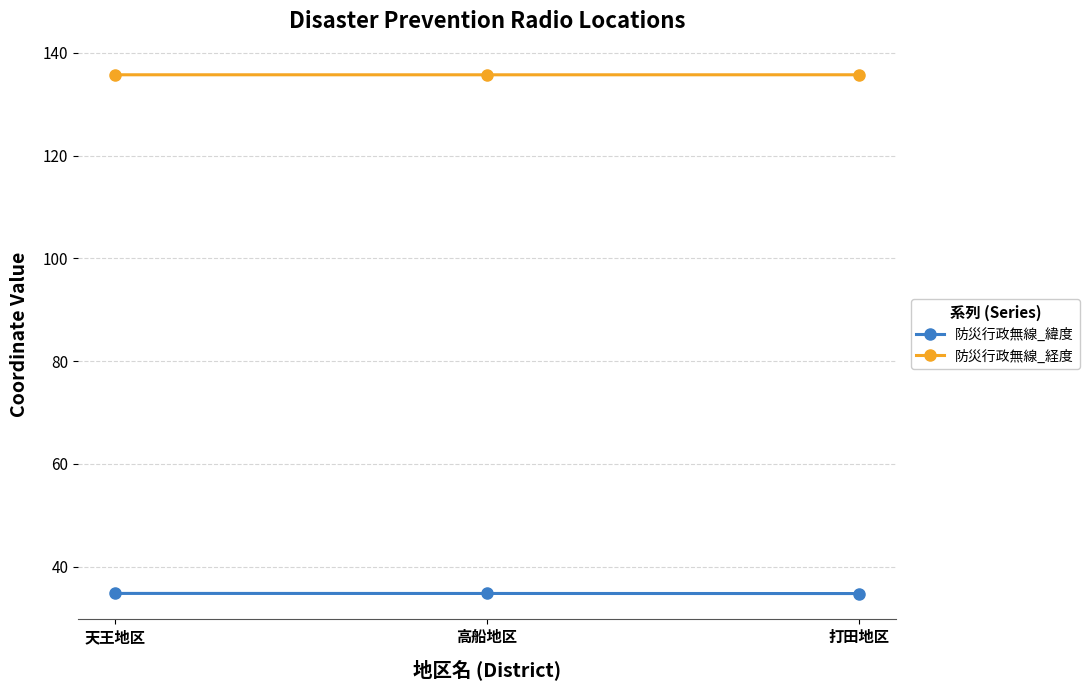

What is the difference between the highest and lowest values at 高船地区?

101.0